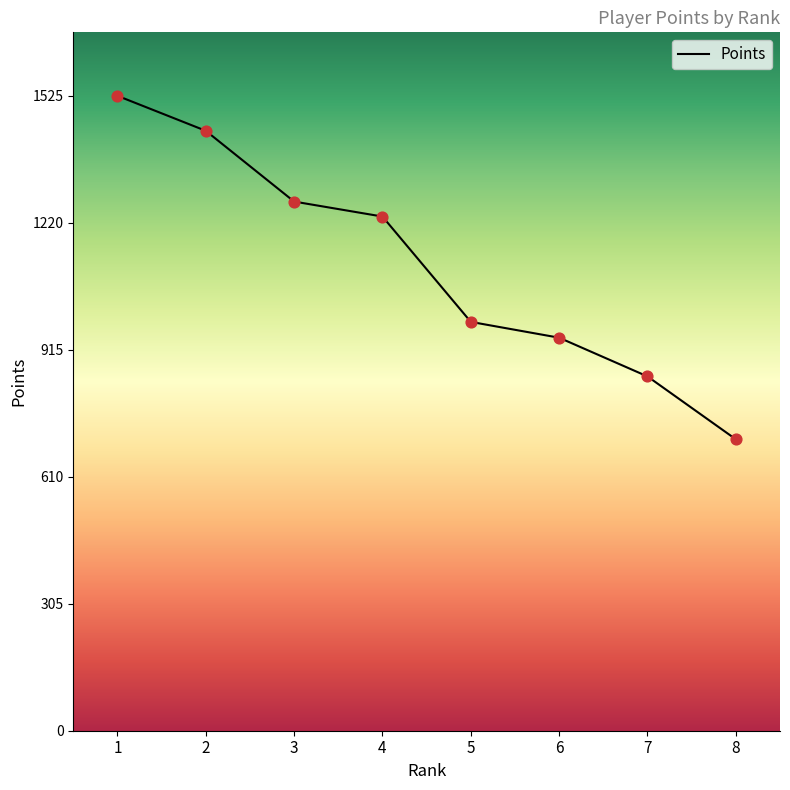

Between 5 and 7, which is larger?

5